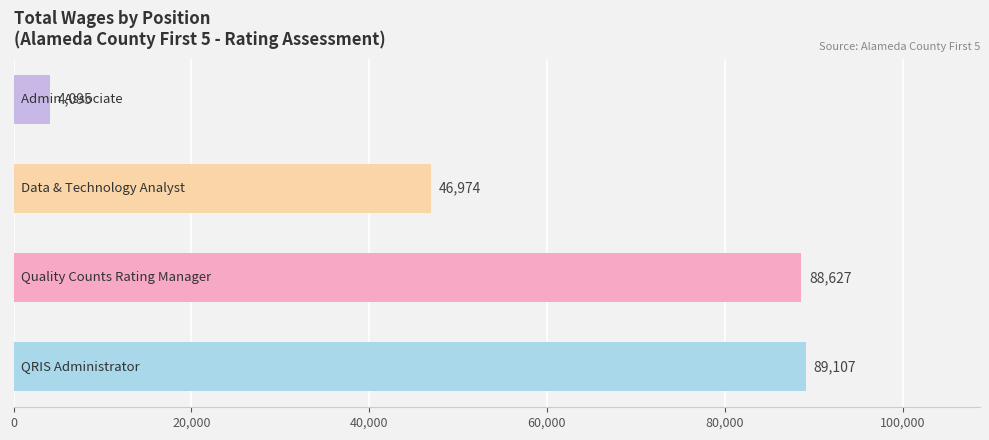

What is the sum of all values?

228803